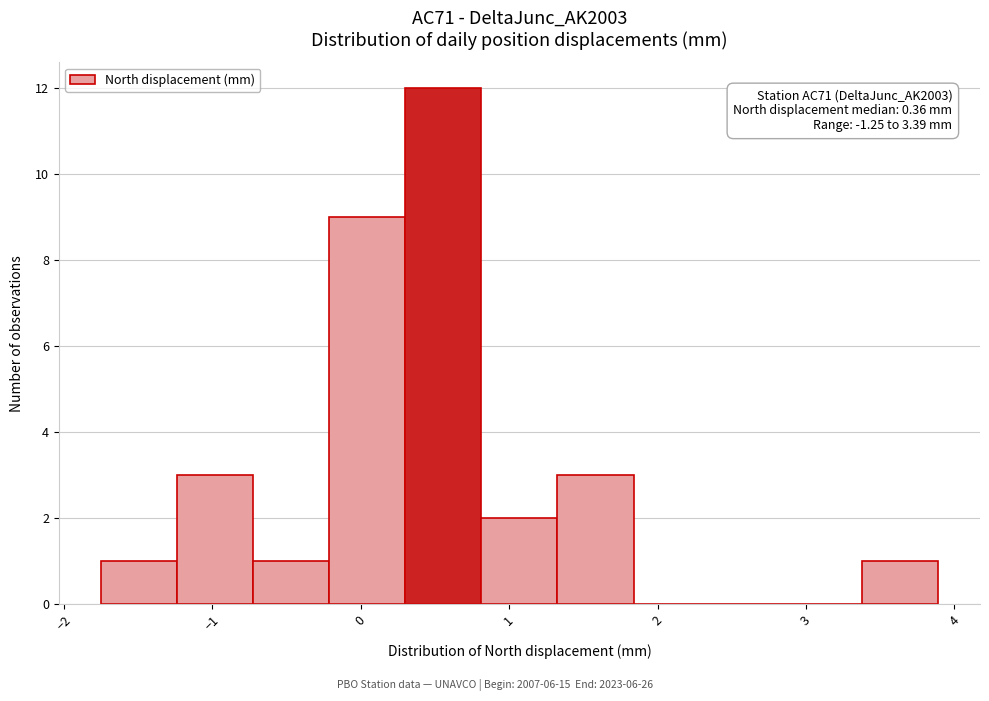

Which range on the x-axis has the tallest bar?

0.3 to 0.8